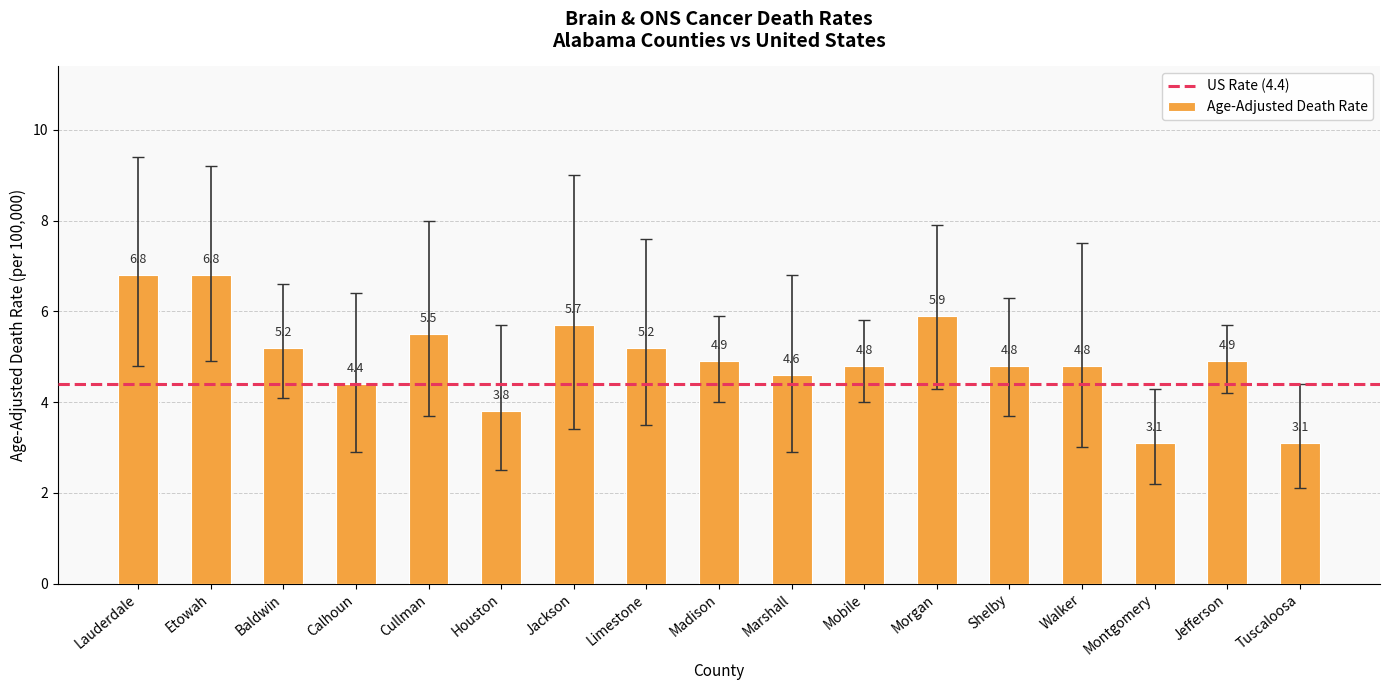

Where does the data first go above 4?

Lauderdale